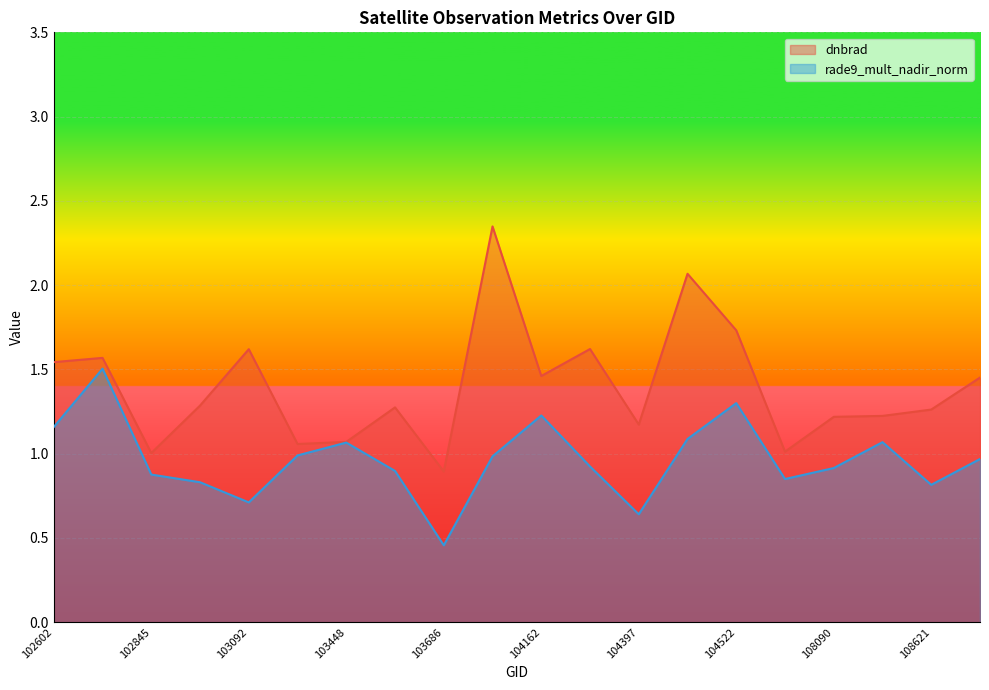

The value of rade9_mult_nadir_norm at 103092 is 1.2. True or false?

False